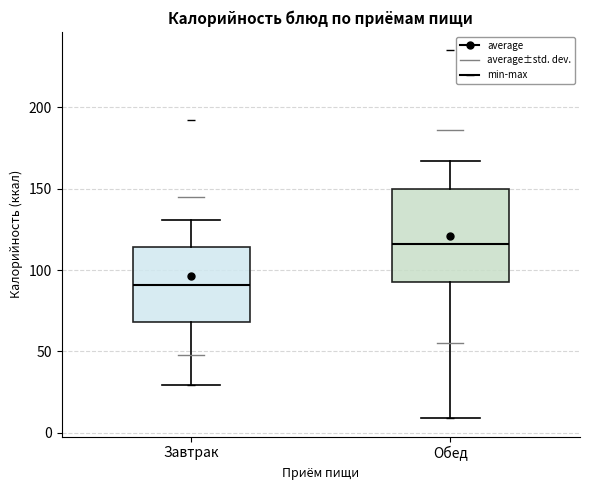

Reading left to right, read every box against the y-axis: the position of its median line, the range the box covers, and the ends of its whiskers. The values are not printed on the chart, so give them approximately, as read against the axis.

Завтрак: median 90, box 70 to 115, whiskers 30 to 130
Обед: median 115, box 95 to 150, whiskers 10 to 165